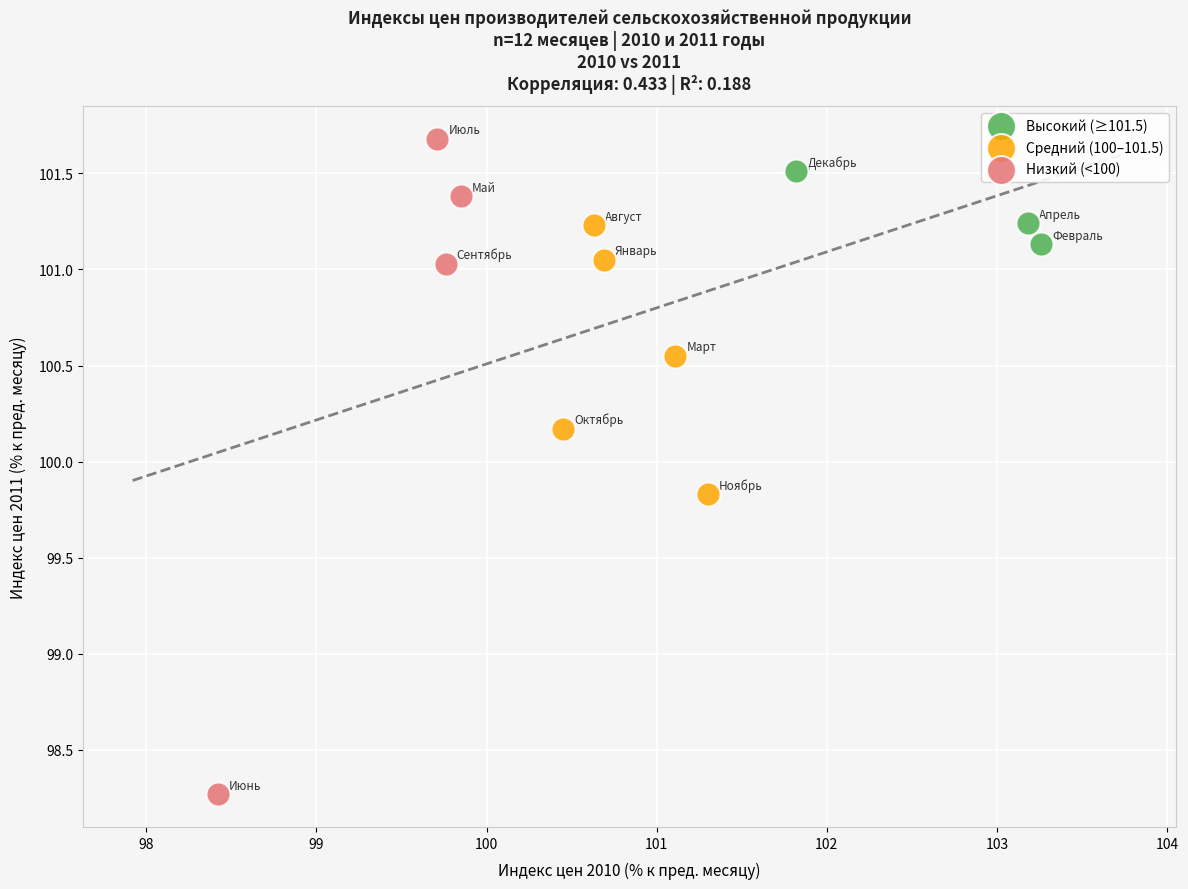

Which series has the widest spread of Y values?

Низкий (<100)